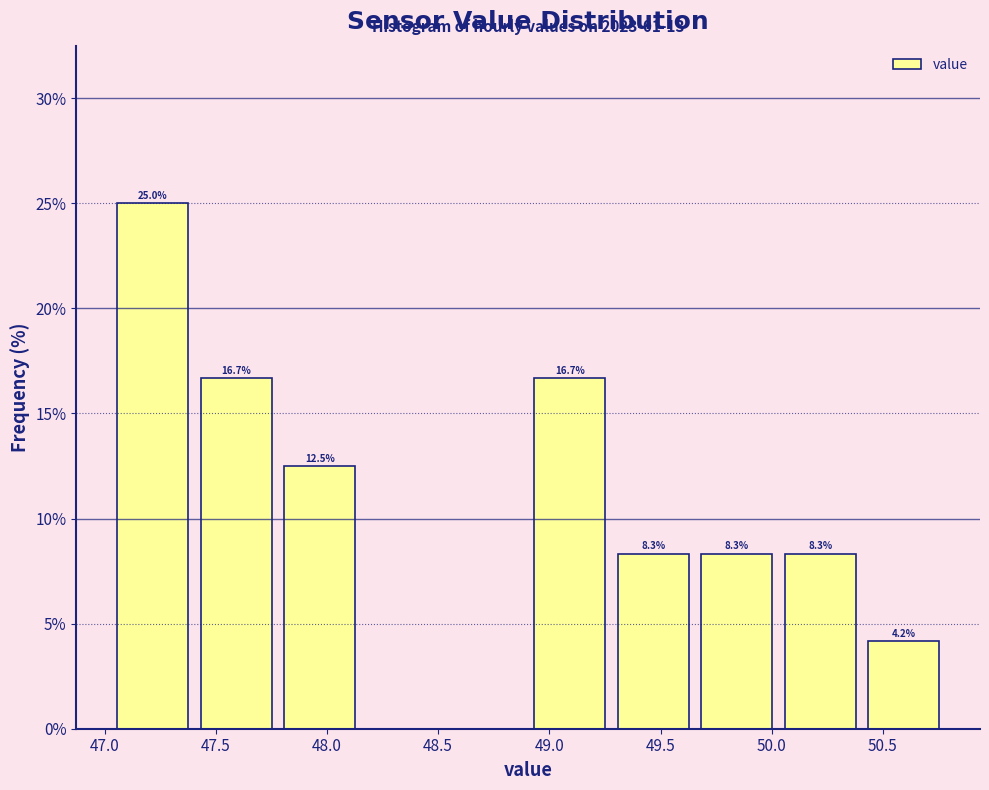

Which range on the x-axis has the tallest bar?

47.030 to 47.405